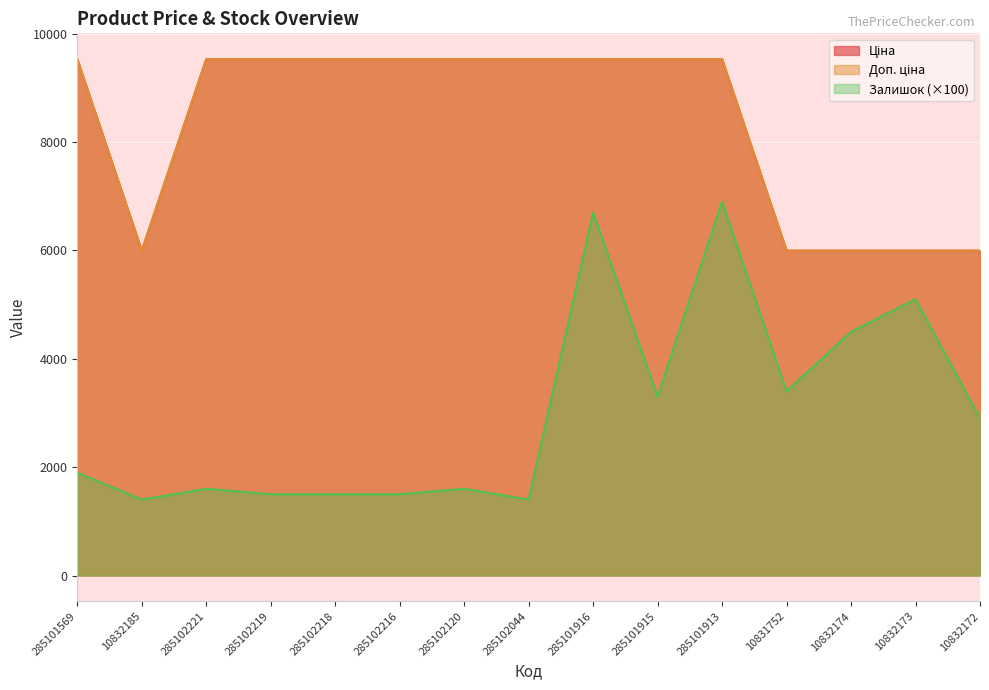

What is the sum of all Залишок values?

45200.0